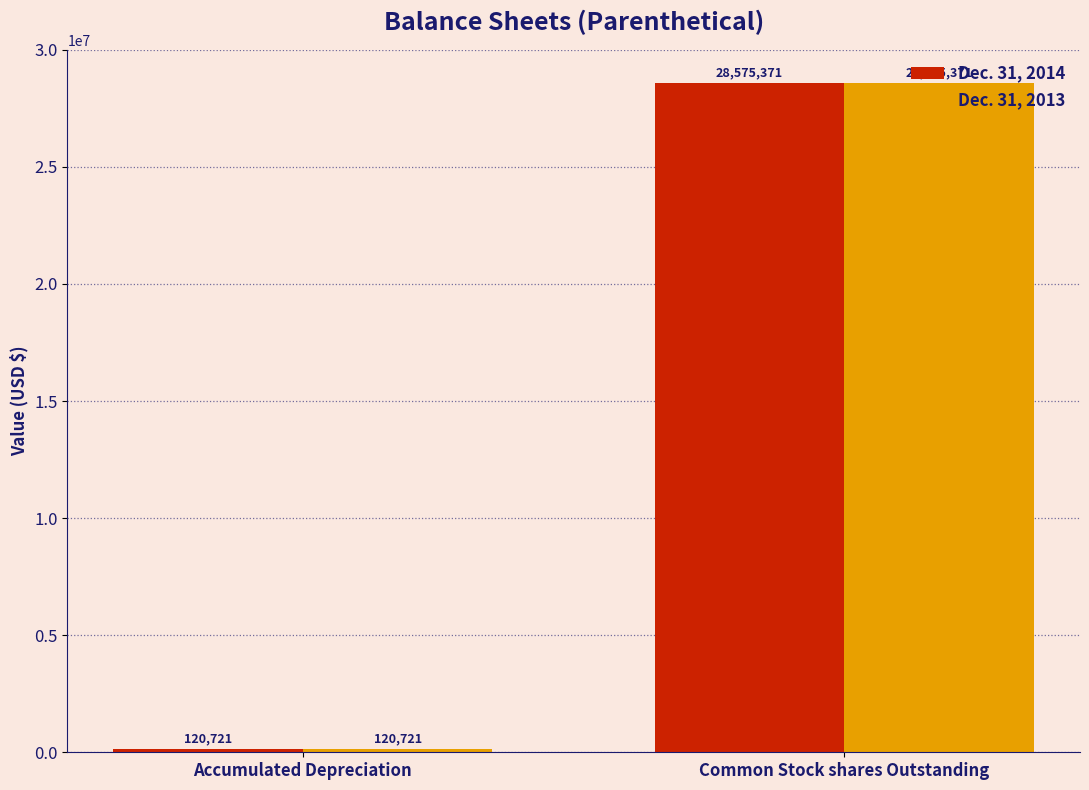

Reading left to right, transcribe all the data shown in this chart.

Dec. 31, 2014: 120721	28575371
Dec. 31, 2013: 120721	28575371